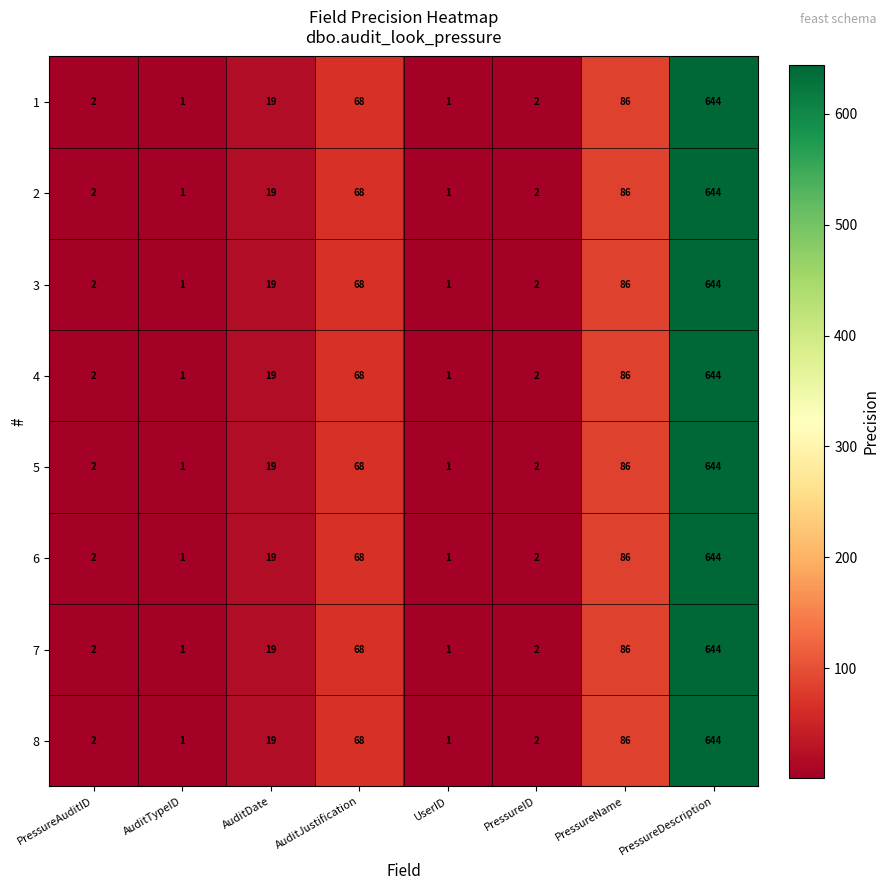

At which category is the sum across all series the highest?

PressureDescription